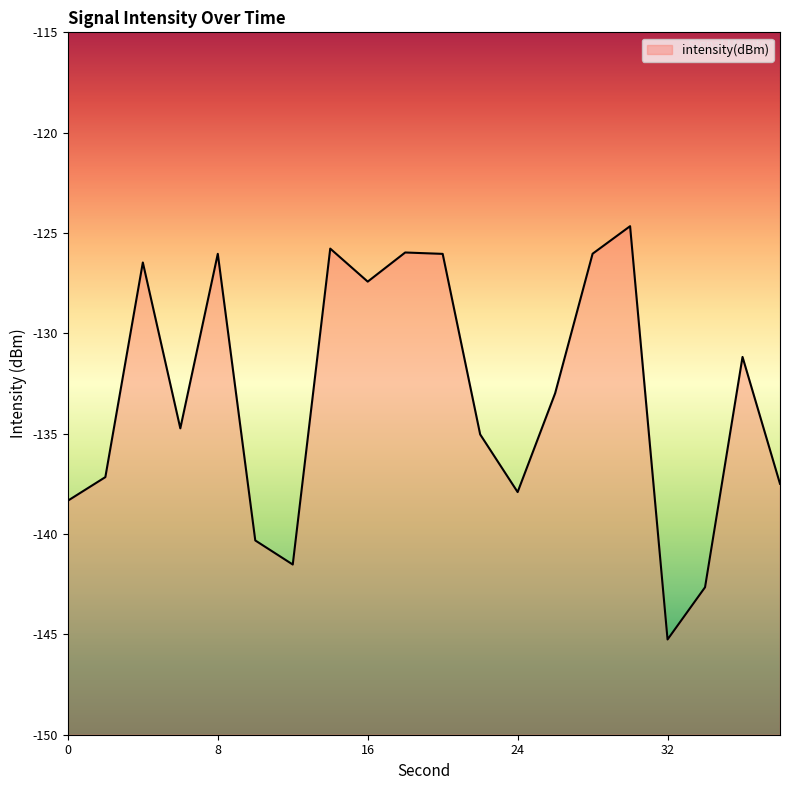

Which label corresponds to the smallest value in the chart?

32